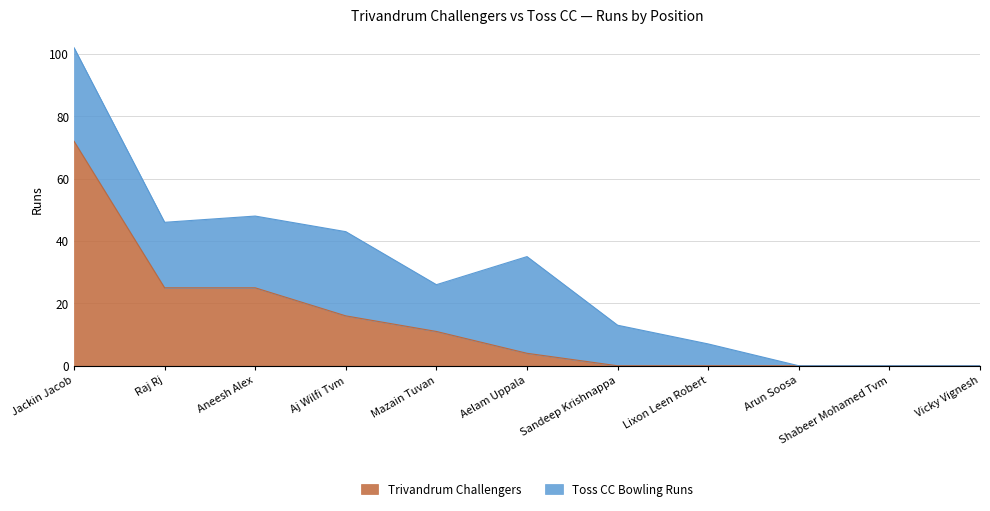

At which category does the chart reach its peak across all series?

Jackin Jacob